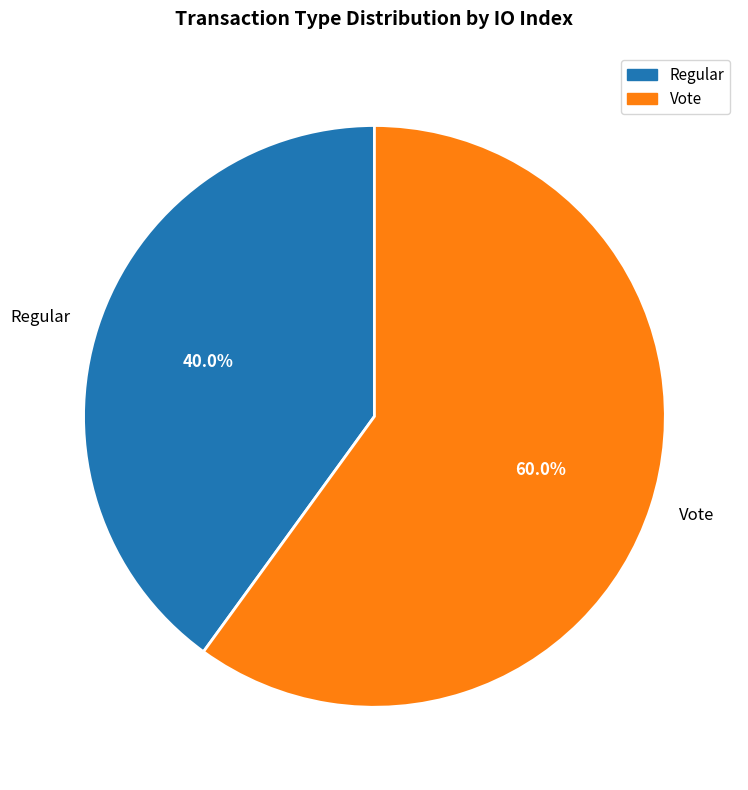

Rank the categories by value from lowest to highest.

Regular, Vote